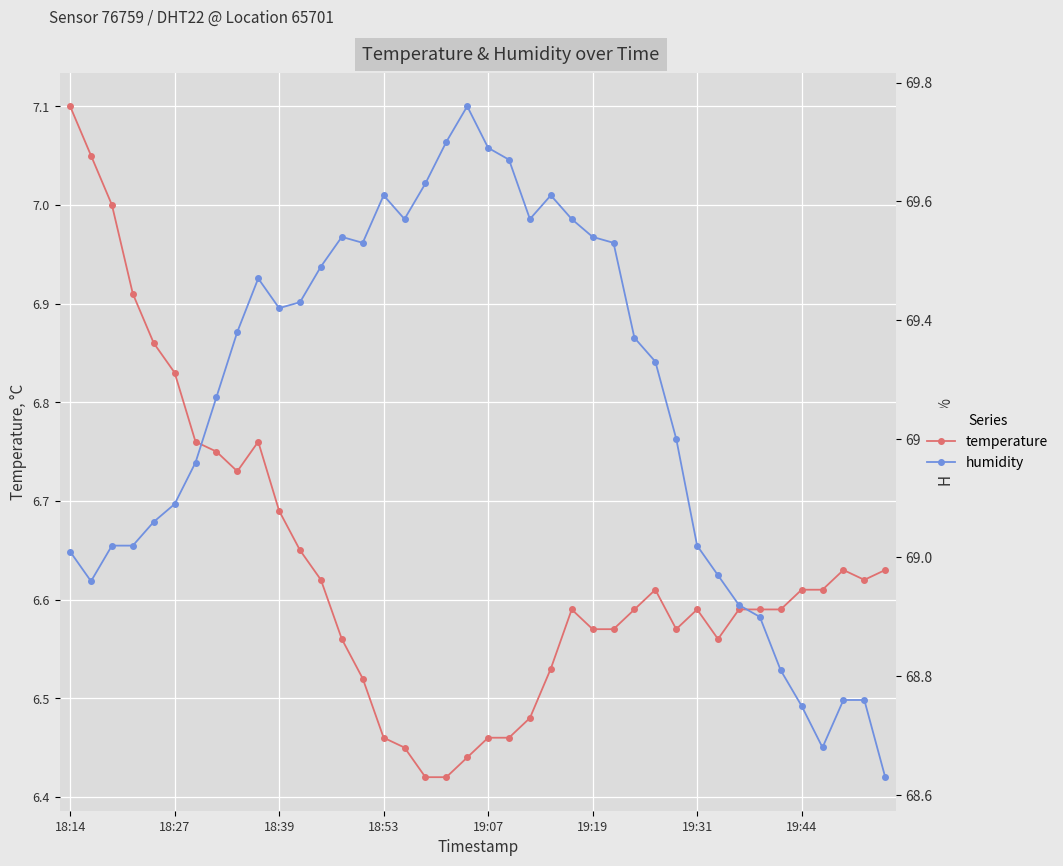

Is the value of humidity at 23 greater than the value of temperature at 10?

Yes